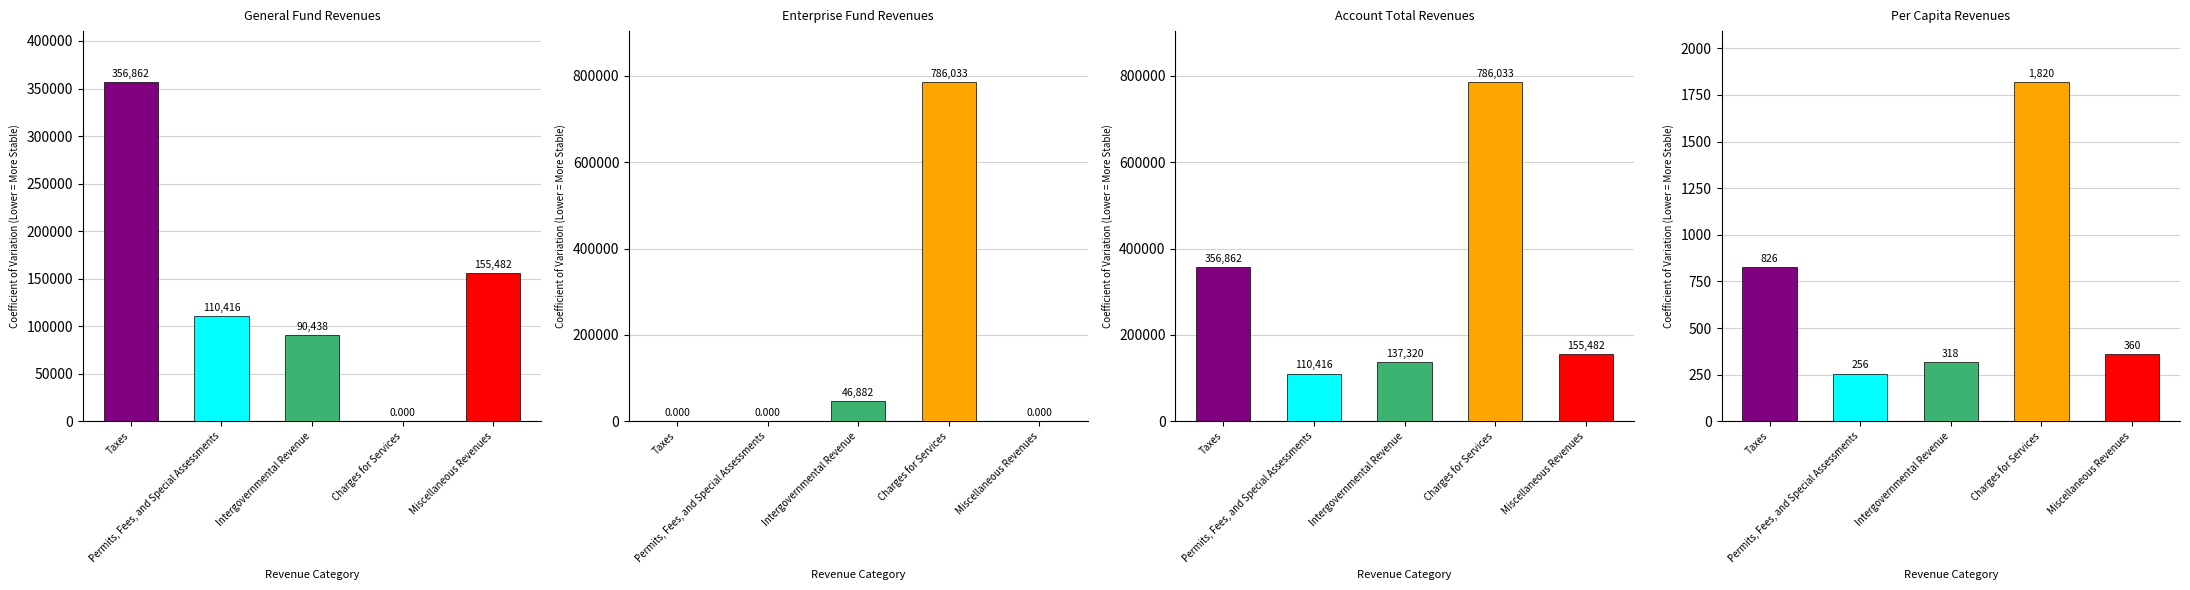

Which has a higher value, Charges for Services or Miscellaneous Revenues?

Miscellaneous Revenues